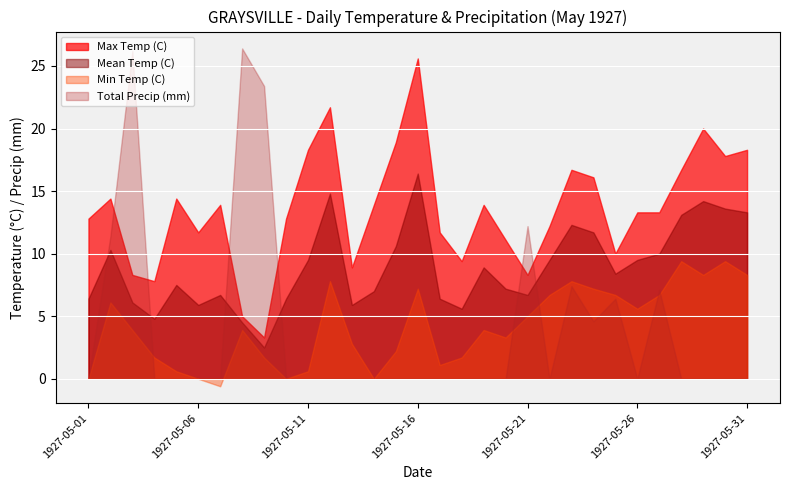

How many values in the Min Temp (C) series are below 3?

13